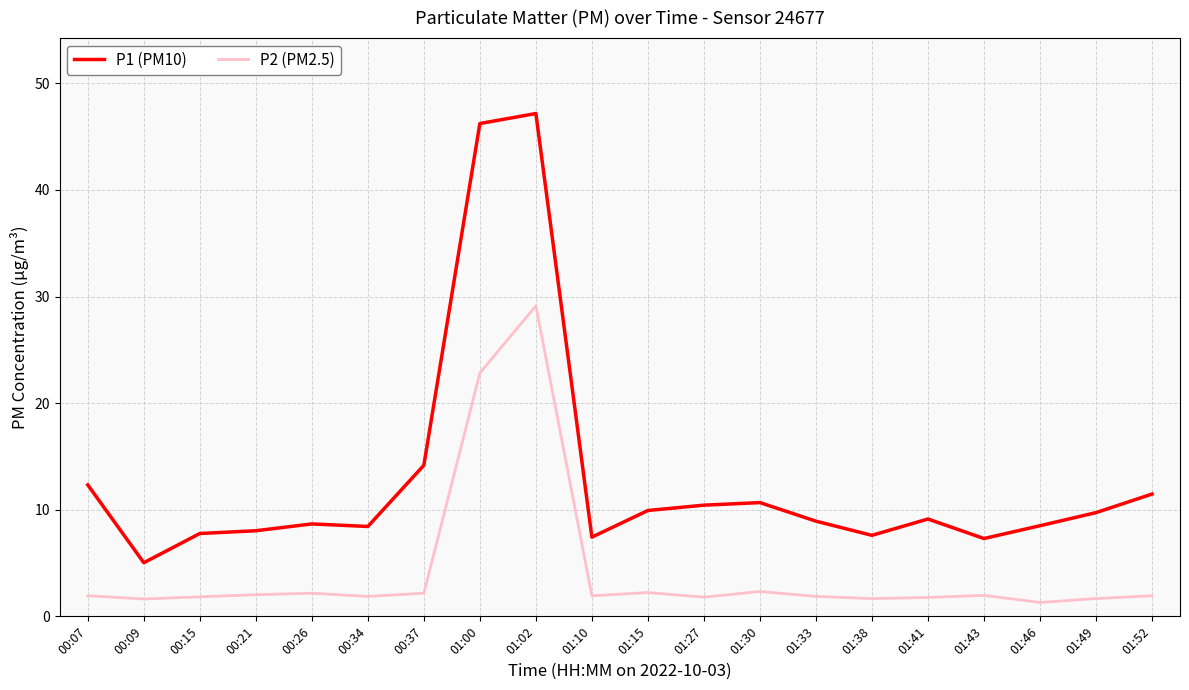

What is the average value of the P2 (PM2.5) series?

4.3